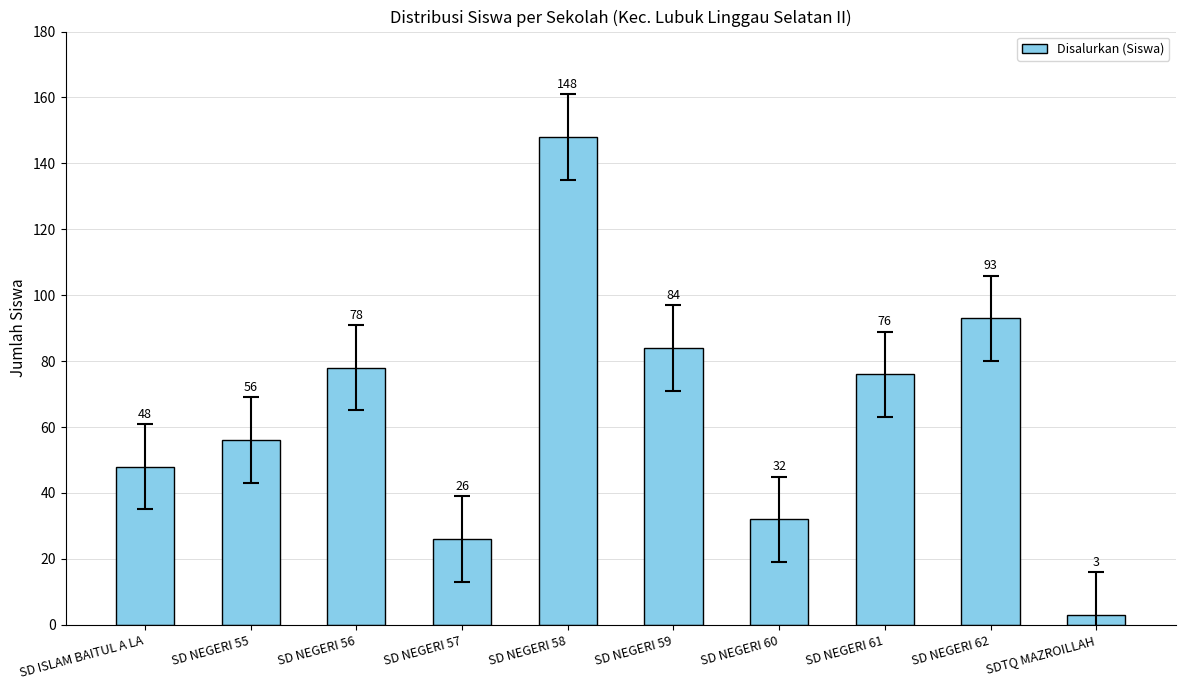

What position from the right is SD NEGERI 57?

7